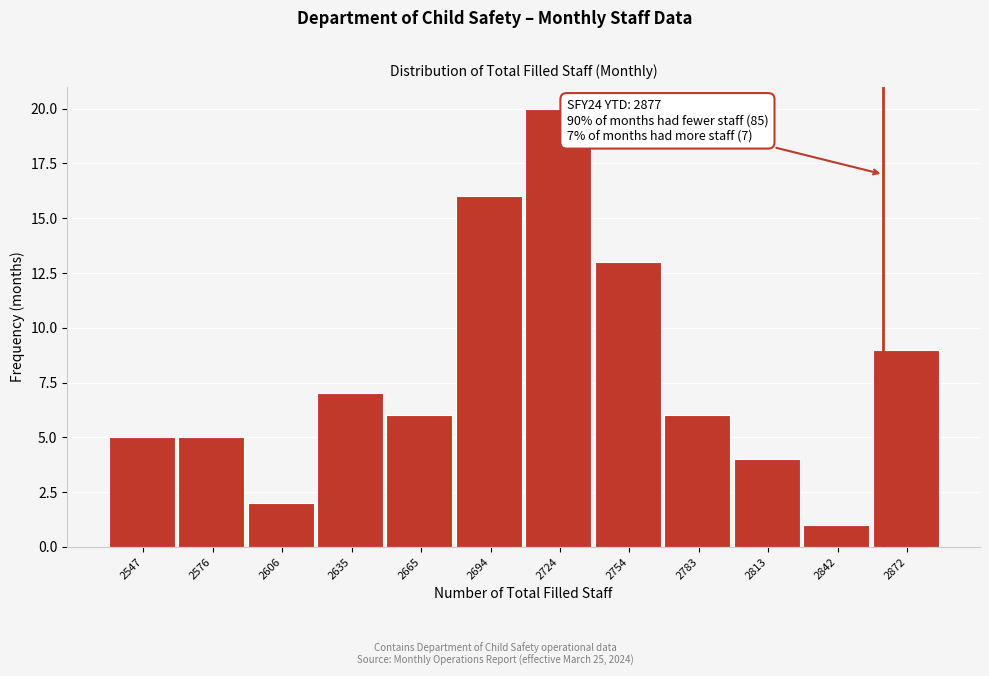

Reading left to right, what are all the values shown in this chart?

5	5	2	7	6	16	20	13	6	4	1	9